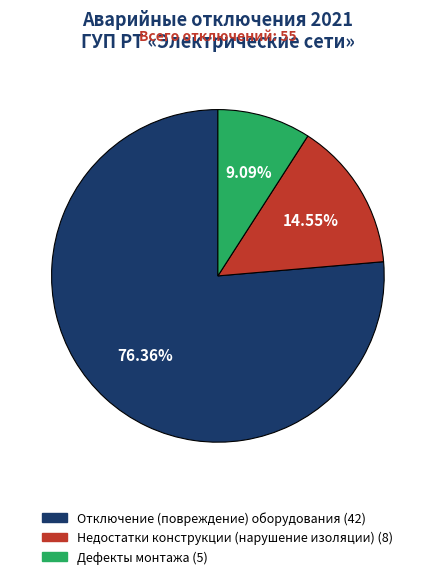

To the nearest percent, what is the difference between the Отключение (повреждение) оборудования and Дефекты монтажа slice percentages?

67%